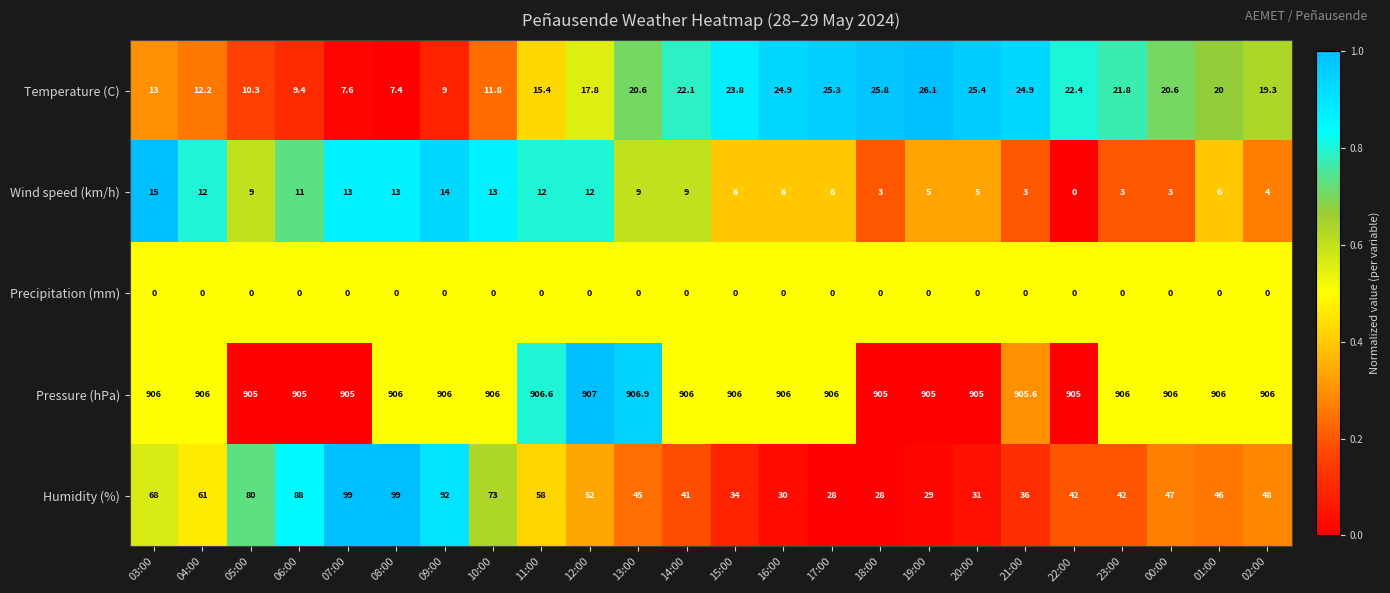

Which series has the widest spread of values?

Humidity (%)